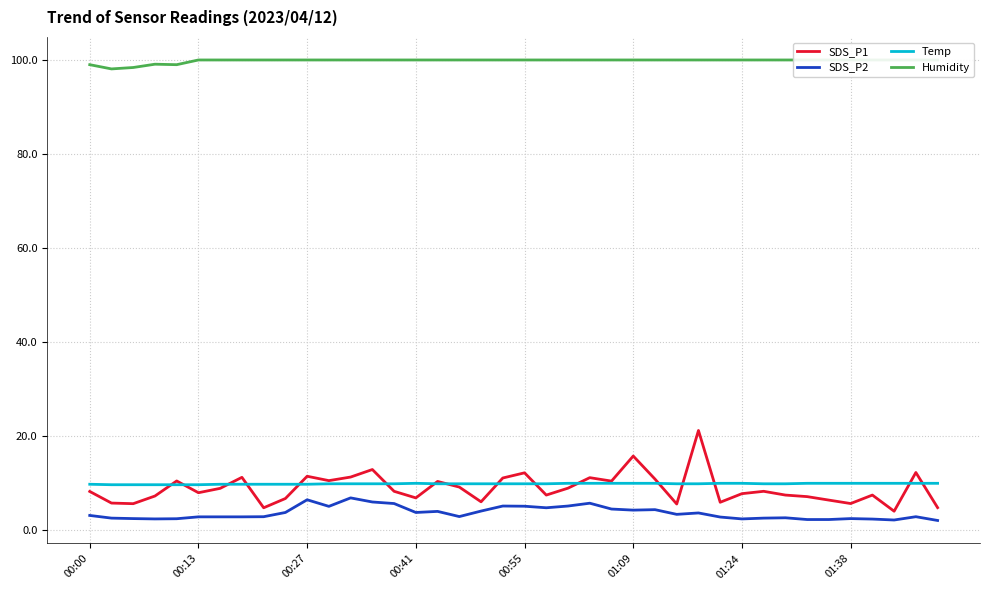

What is the approximate value of Humidity at 32?

99.9